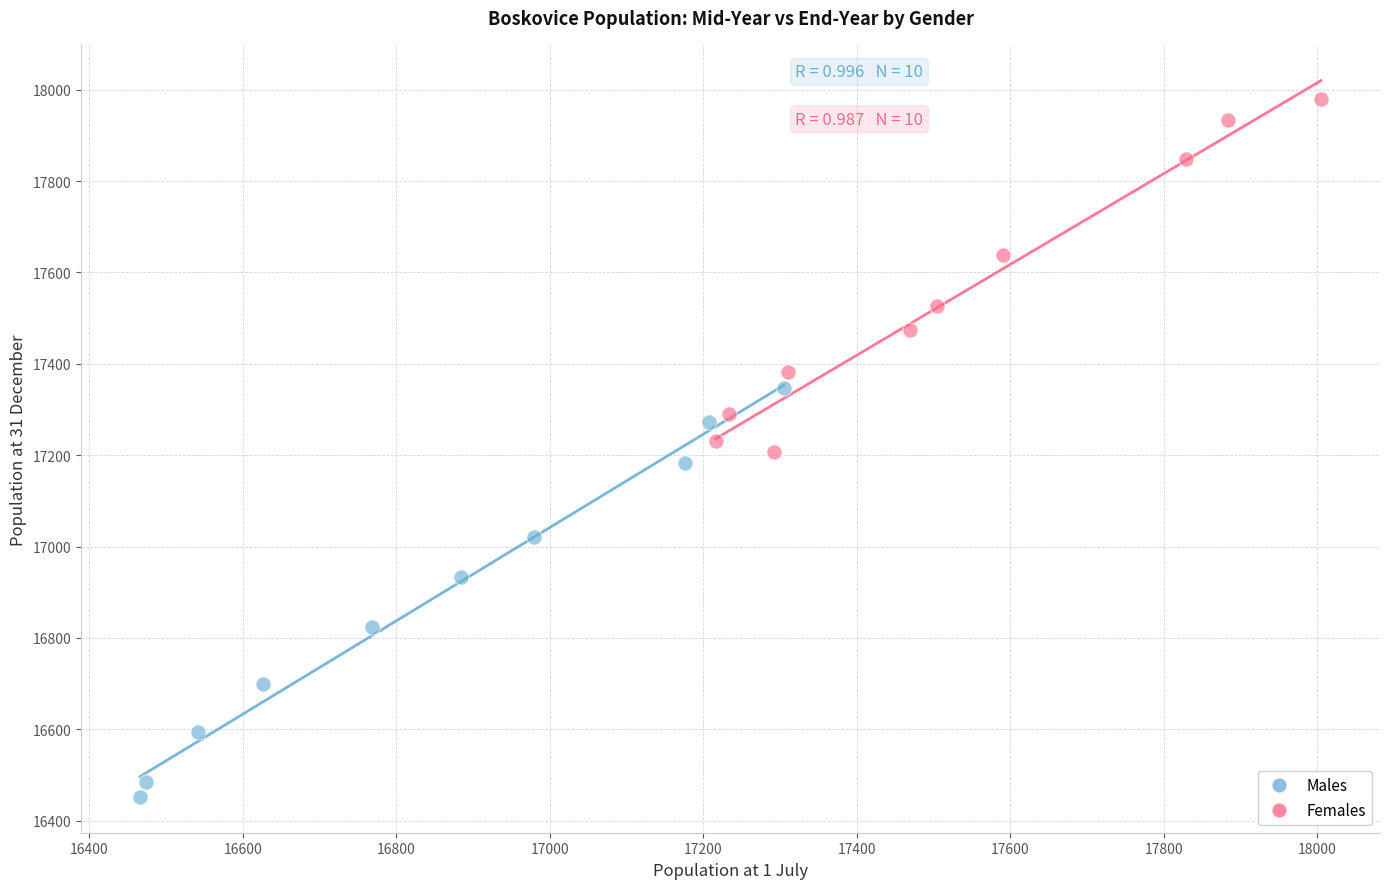

Which series reaches the maximum Y coordinate?

Females